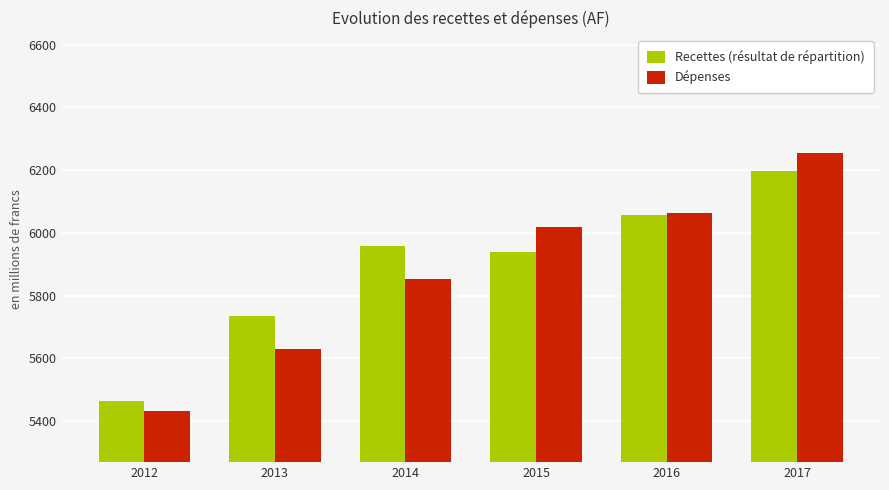

Is it true that Dépenses equals 5431.7 at 2012?

True